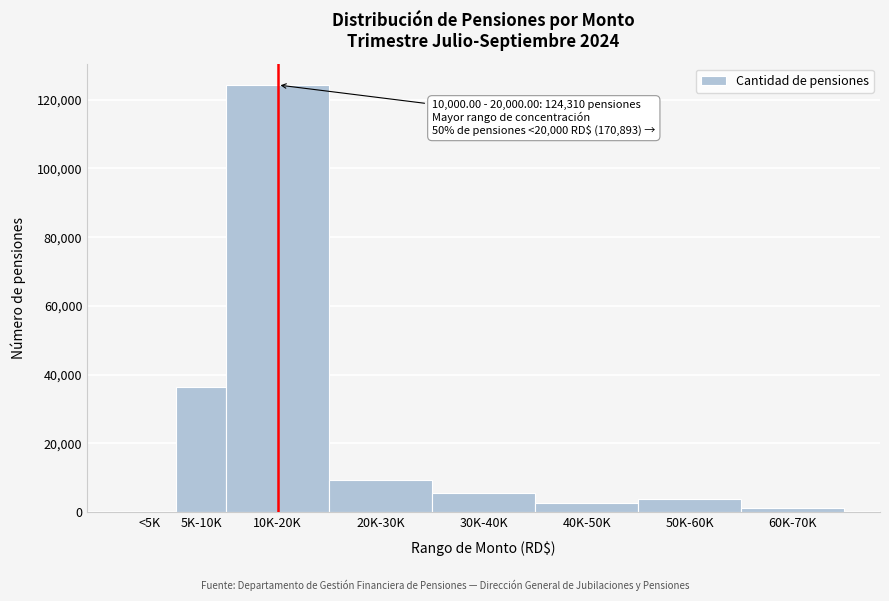

Reading left to right, list all the values displayed in this chart.

<5K=39	5K-10K=36499	10K-20K=124310	20K-30K=9346	30K-40K=5510	40K-50K=2619	50K-60K=3965	60K-70K=1117